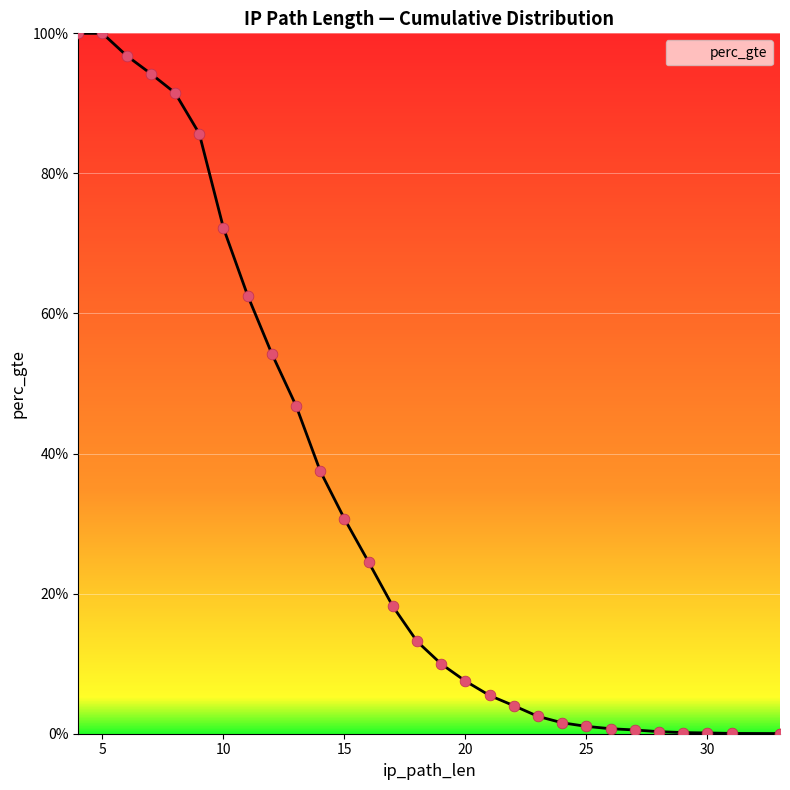

Between 29 and 14, which is larger?

14